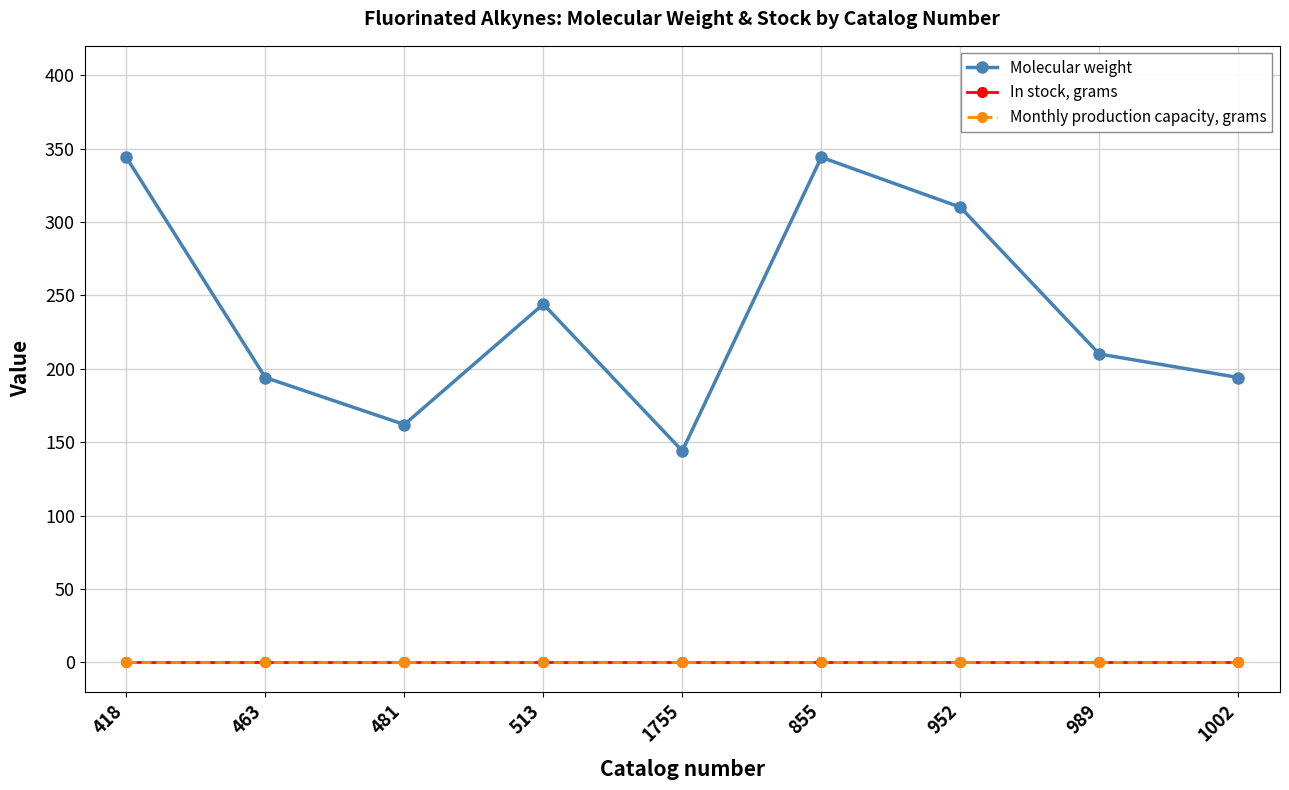

True or false: In stock, grams and Molecular weight cross at least once.

False